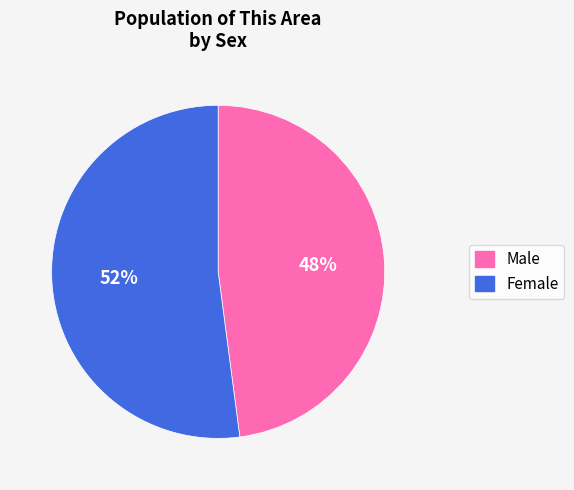

How many slices are in this pie chart?

2